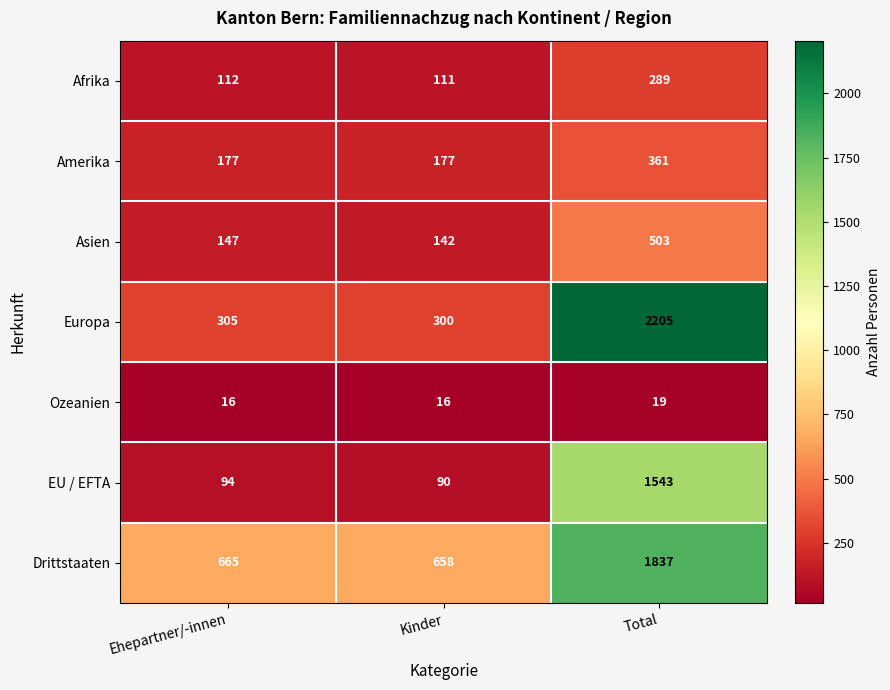

The value of Asien at Ehepartner/-innen is 147. True or false?

True